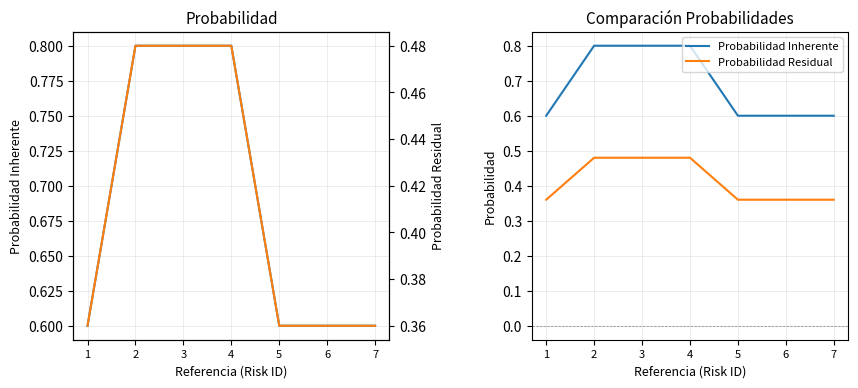

List the series in order of their peak value, lowest first.

Probabilidad Residual, Probabilidad Inherente